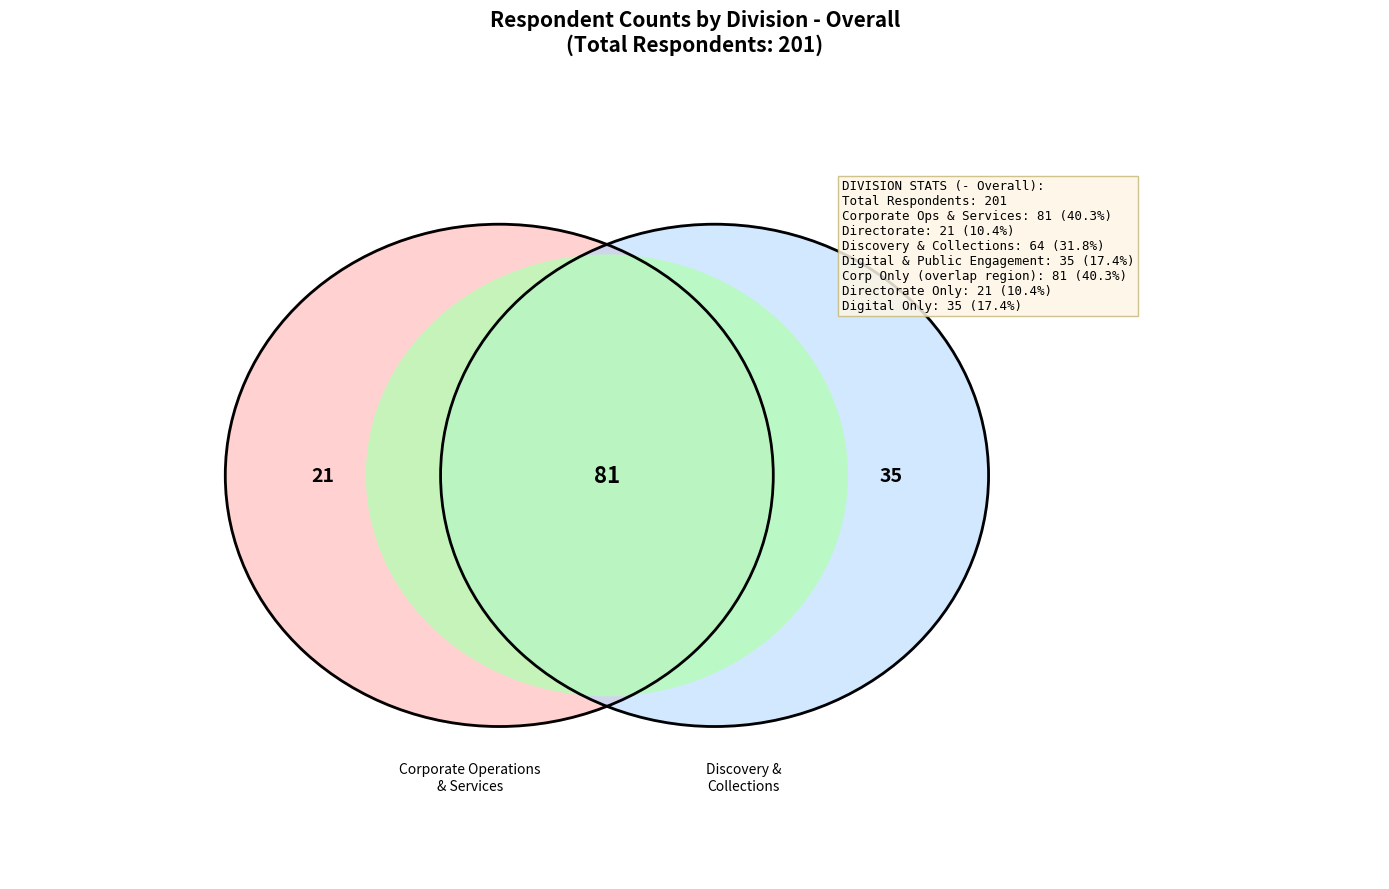

What is the change in value from Corporate Operations and Services to Discovery and Collections?

-17